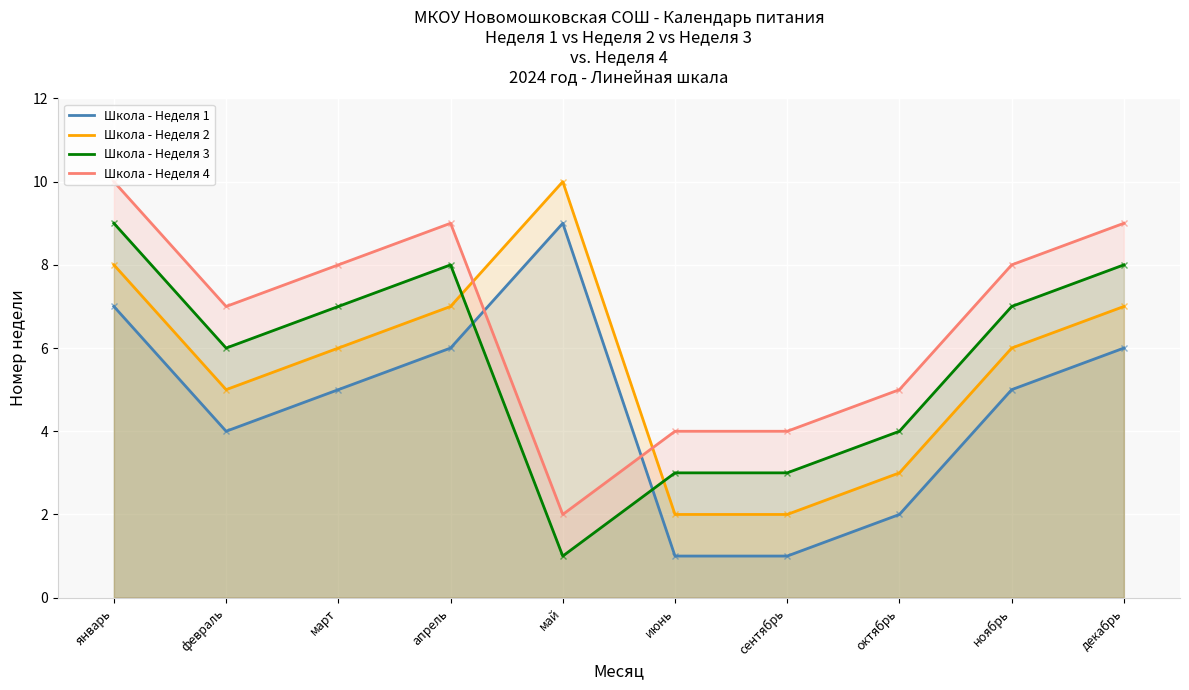

What are all the series names shown in the legend?

Школа - Неделя 1, Школа - Неделя 2, Школа - Неделя 3, Школа - Неделя 4